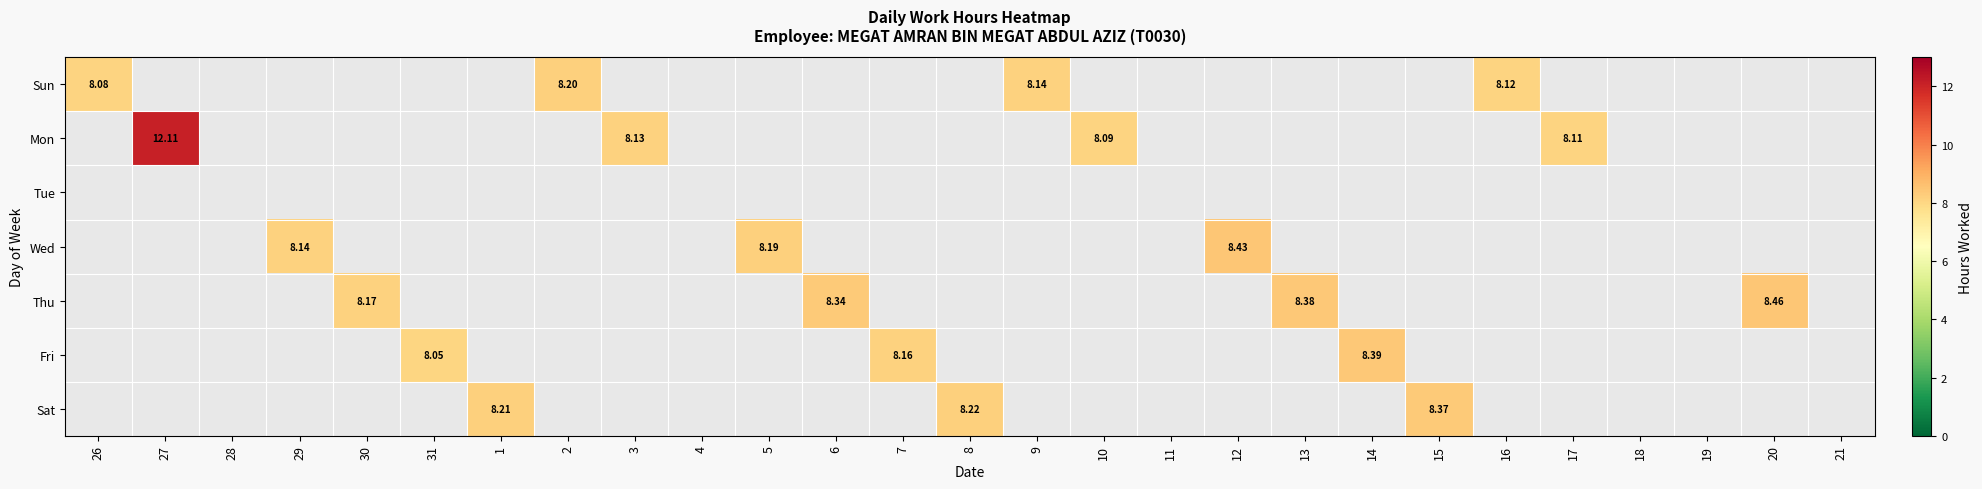

At how many categories does at least one series exceed 9?

1